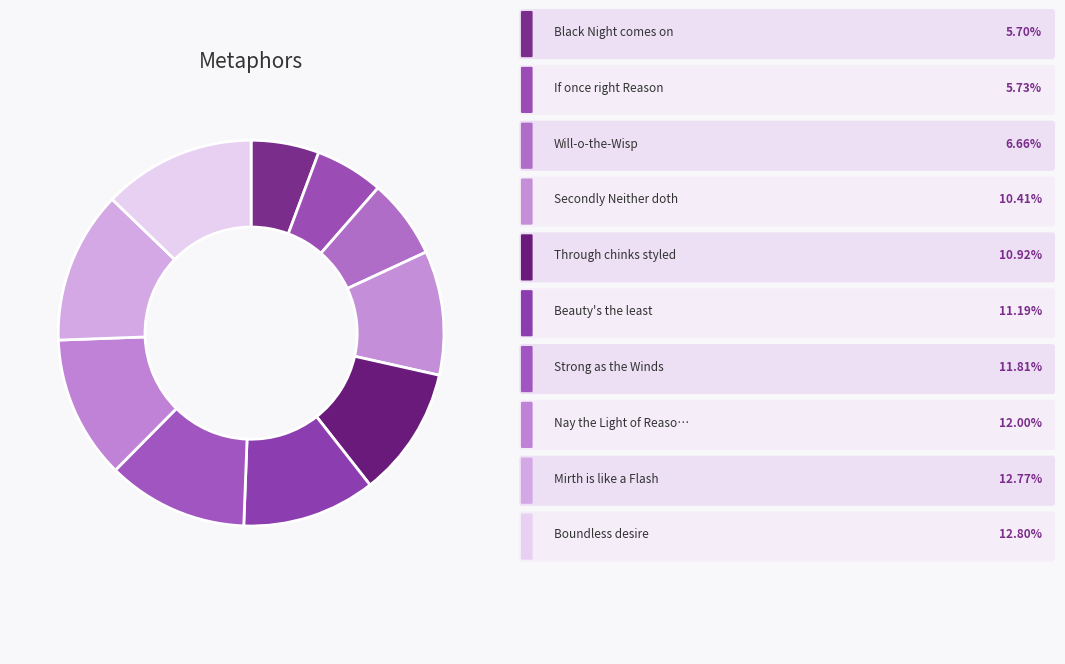

Count the number of slices in the pie.

10